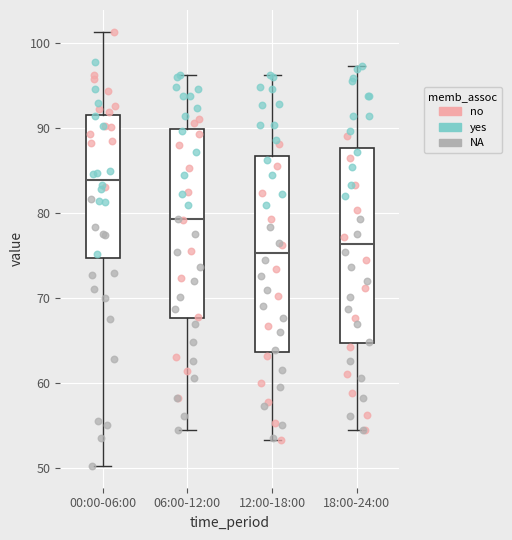

Which box's median line is the lowest?

12:00-18:00